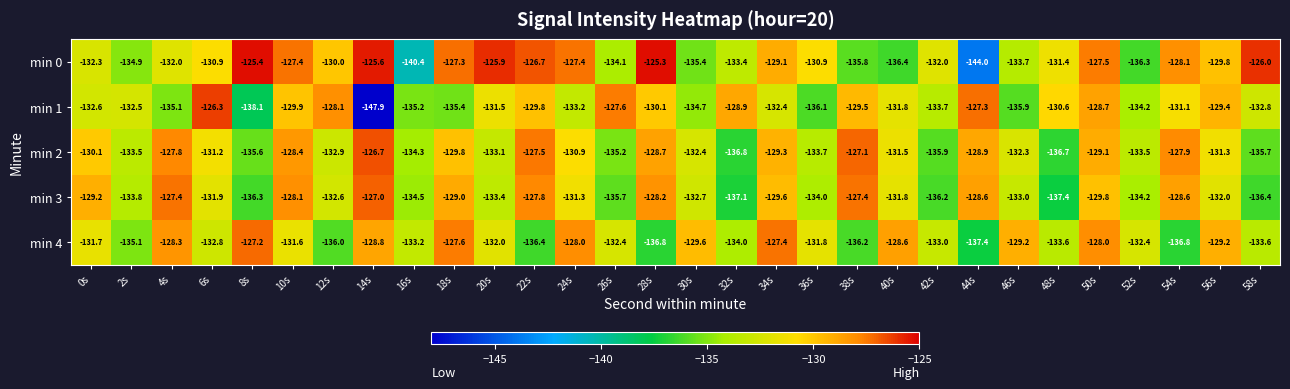

What is the difference between the maximum and minimum values in the min 2 series?

10.1